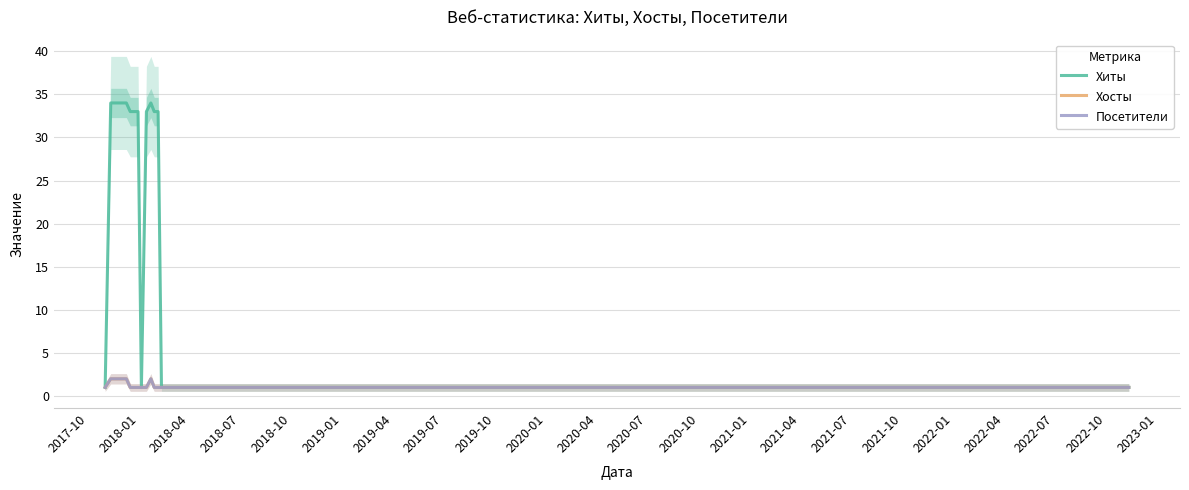

Is this an area chart (filled region under the line)?

No